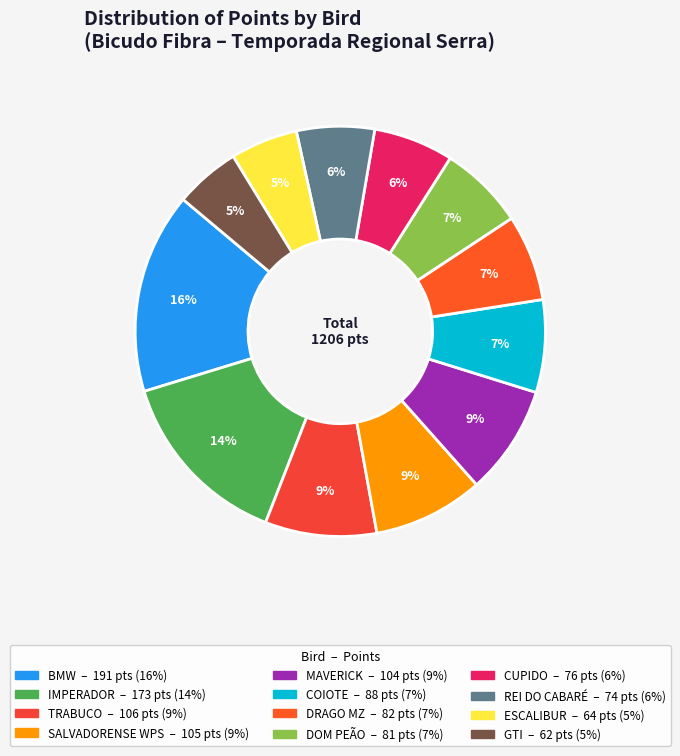

What is the smallest slice in the pie chart?

GTI